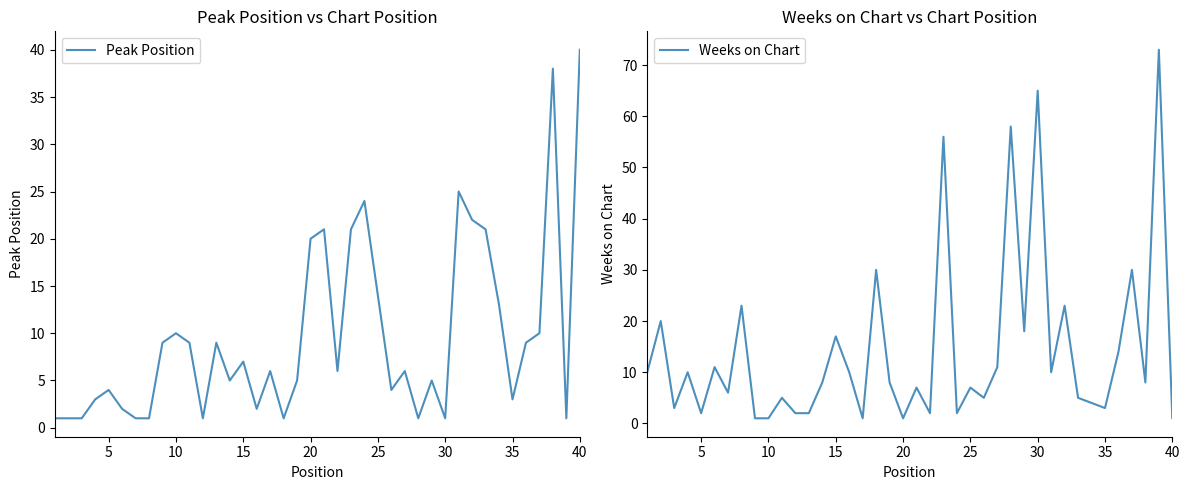

Reading right to left, what are all the values shown in this chart?

Peak Position: 40	1	38	10	9	3	13	21	22	25	1	5	1	6	4	14	24	21	6	21	20	5	1	6	2	7	5	9	1	9	10	9	1	1	2	4	3	1	1	1
Weeks on Chart: 1	73	8	30	14	3	4	5	23	10	65	18	58	11	5	7	2	56	2	7	1	8	30	1	10	17	8	2	2	5	1	1	23	6	11	2	10	3	20	10